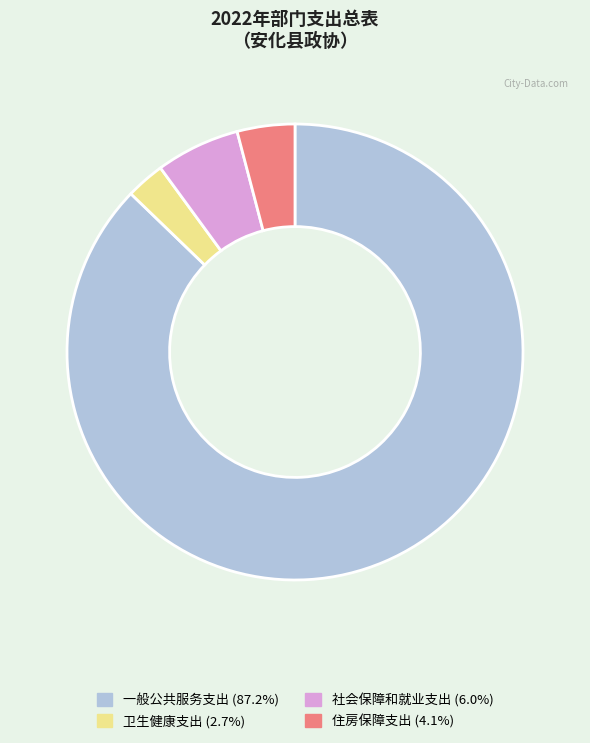

Which category has the biggest portion of the pie?

一般公共服务支出